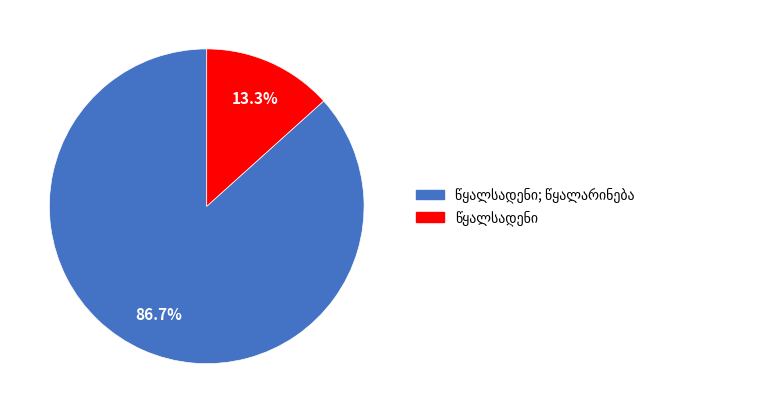

Is there a majority slice in this chart?

Yes